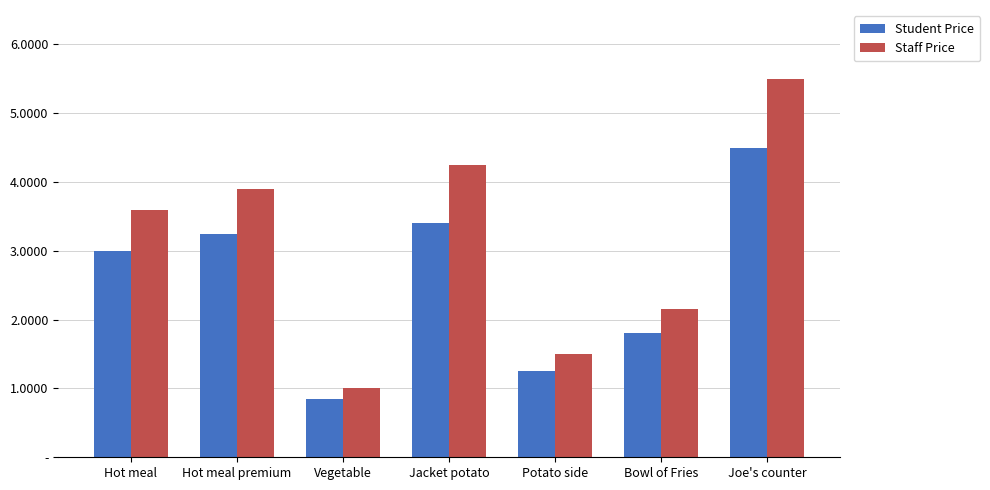

What is the label of the 3rd bar from the right?

Potato side